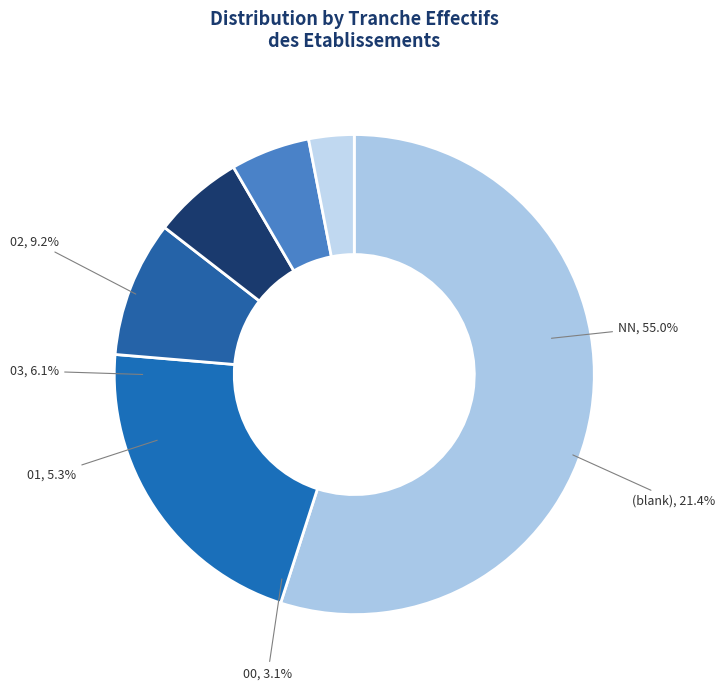

Which has a higher value, NN or 03?

NN